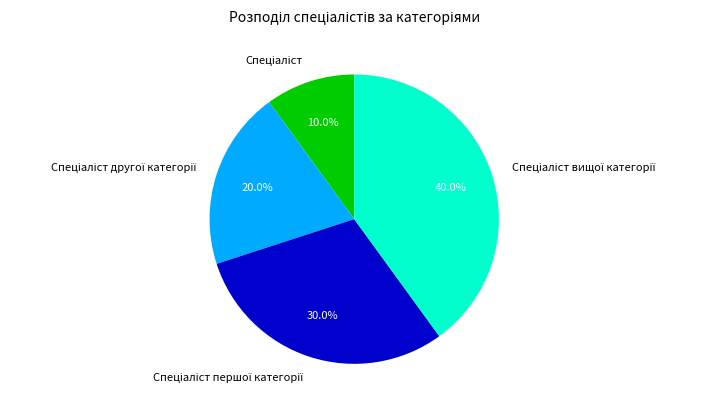

Is there a majority slice in this chart?

No